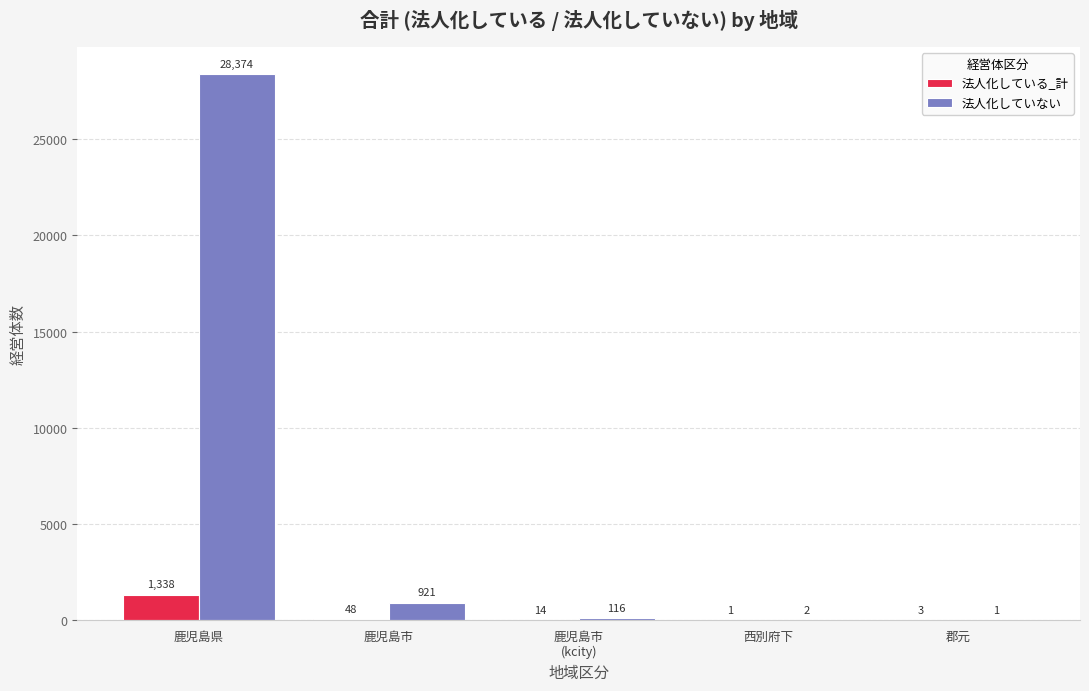

The value of 法人化している_計 at 西別府下 is 1. True or false?

True